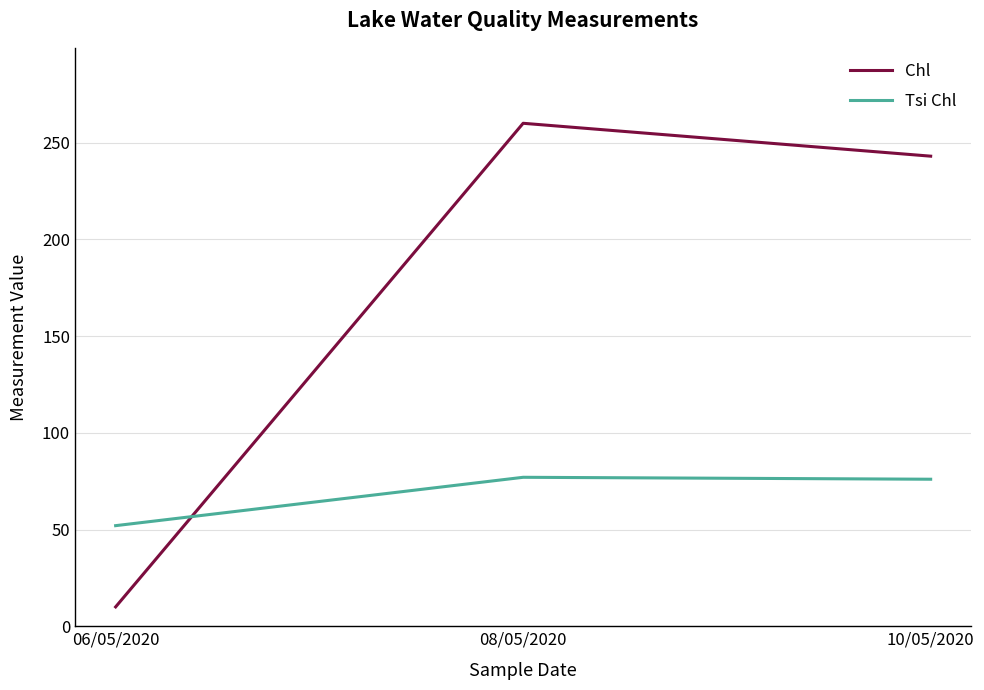

List the series in order of their peak value, highest first.

Chl, Tsi Chl